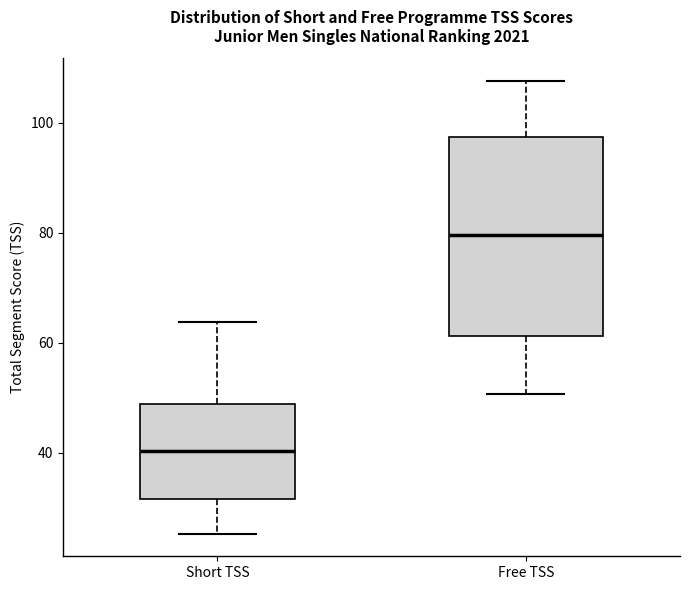

Which box has the lowest median line?

Short TSS